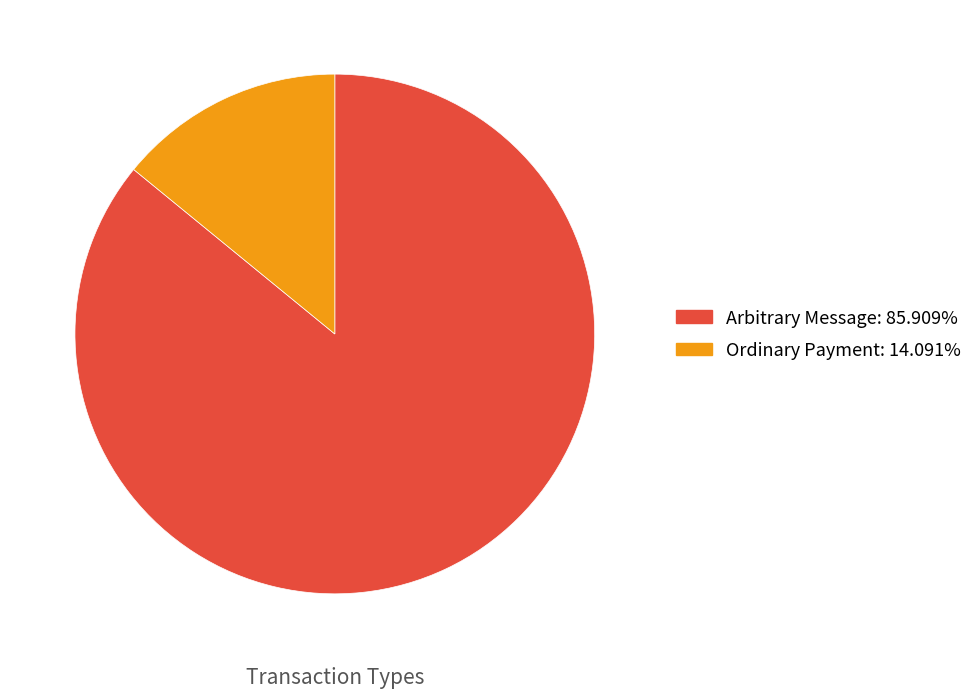

Does any single category account for the majority?

Yes